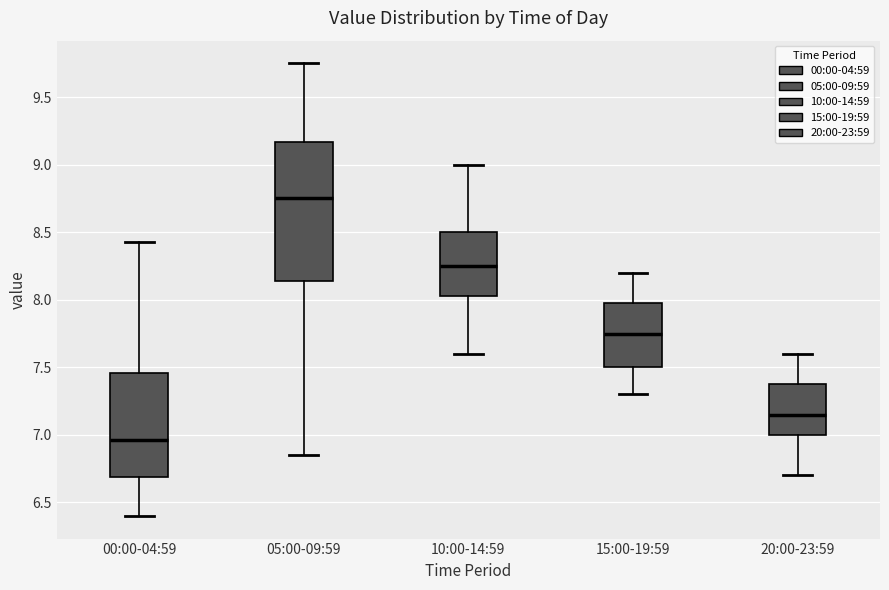

Which box has the highest median line?

05:00-09:59